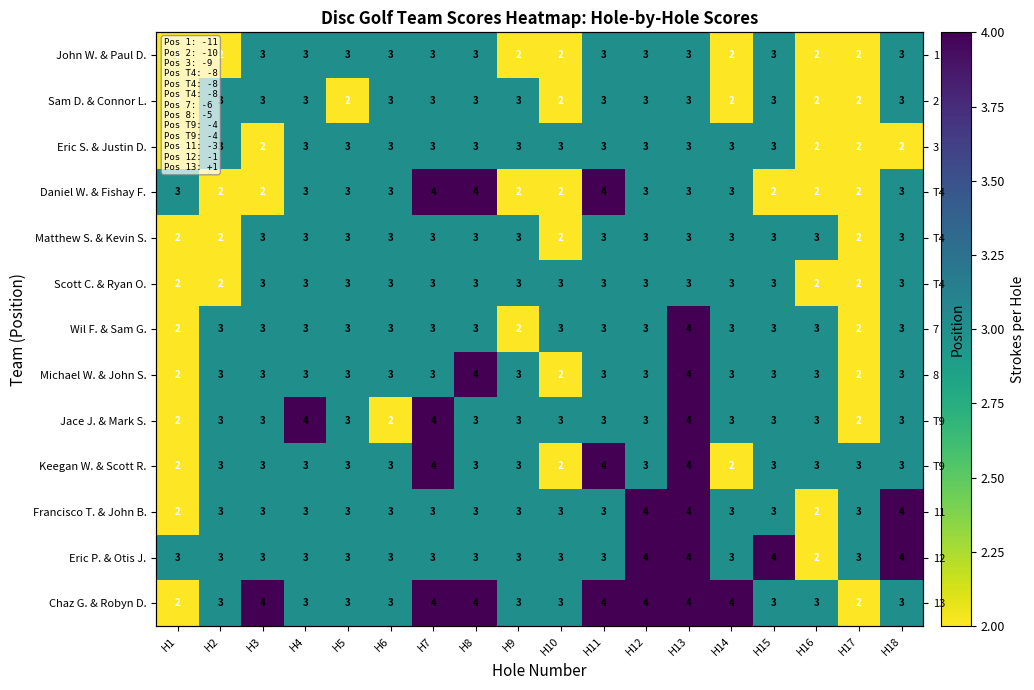

At which category does the chart reach its minimum across all series?

H1